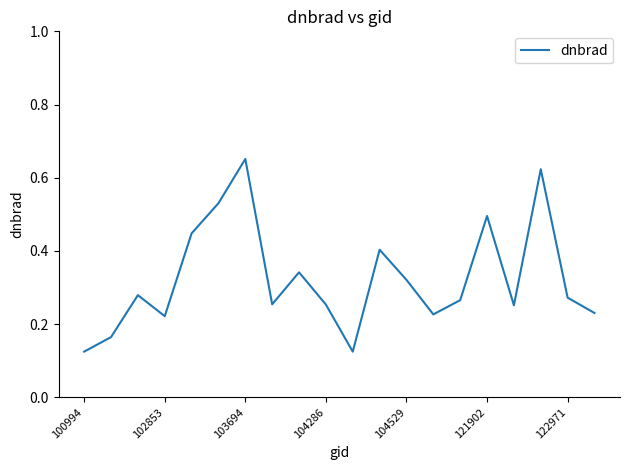

The chart shows a value of 0.5 at 121902. True or false?

True